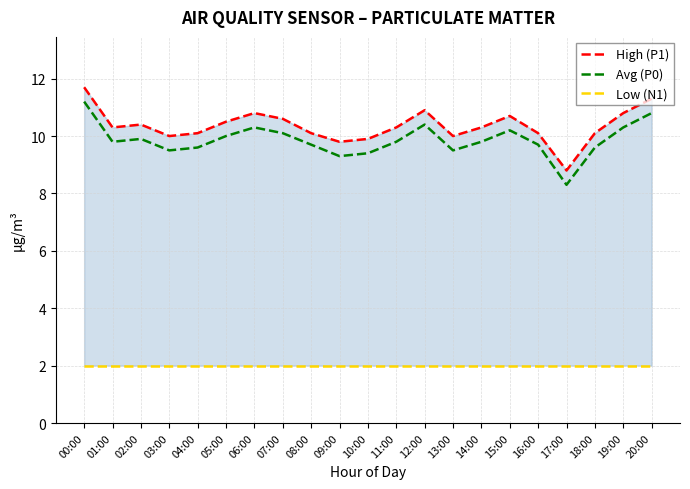

At which category is the sum across all series the highest?

00:00